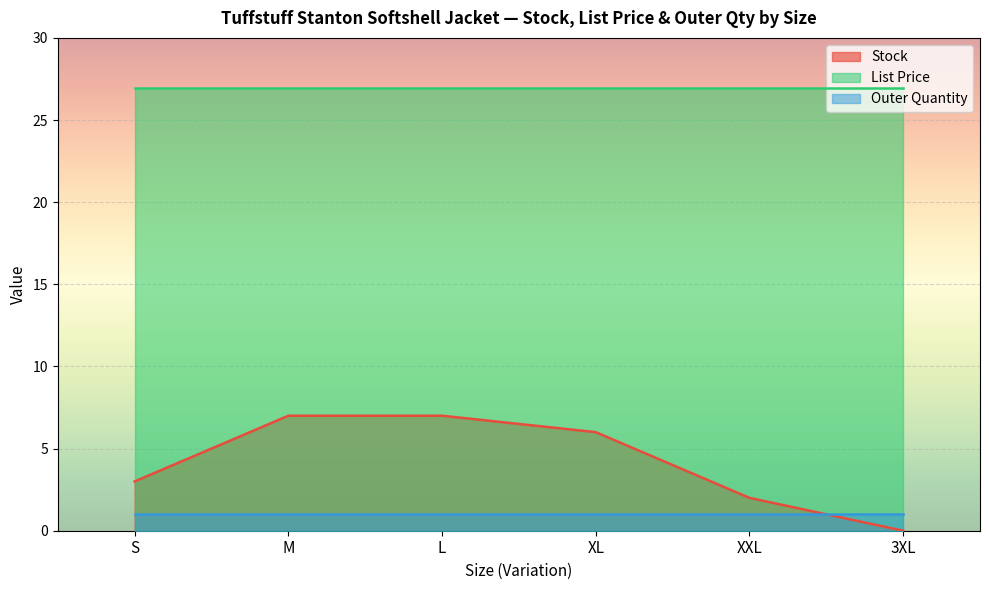

True or false: List Price and Outer Quantity cross at least once.

False